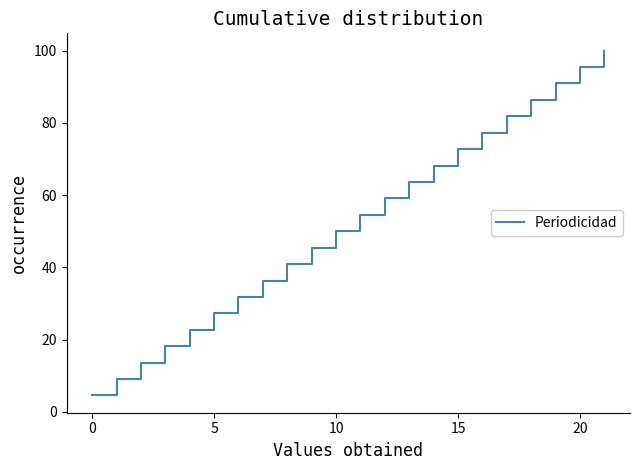

What is the greatest value displayed?

100.0